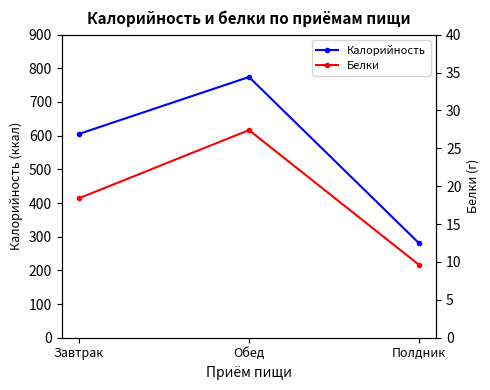

Which label corresponds to the largest value in the chart?

Обед